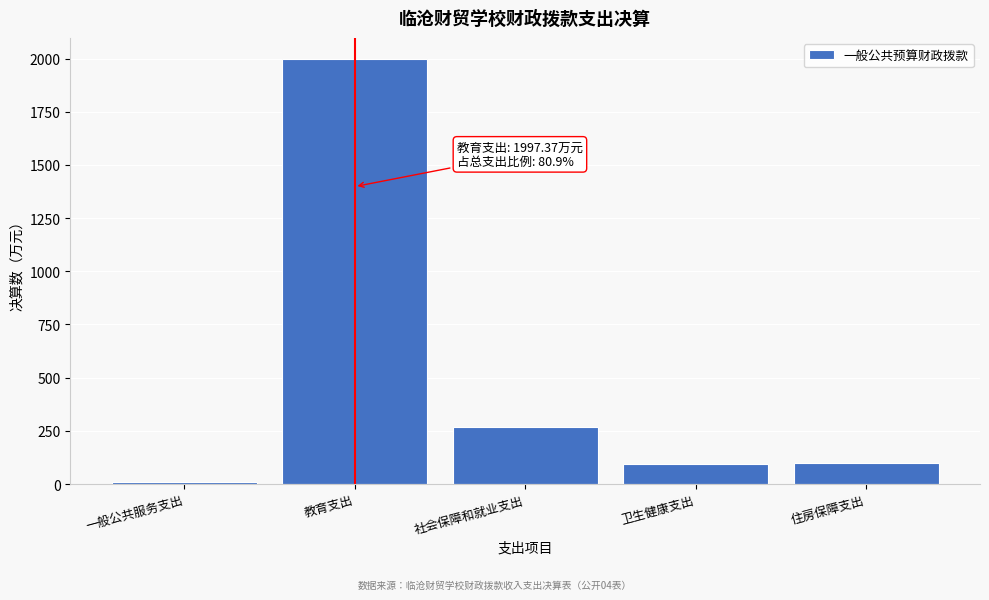

What value does the data have at 教育支出?

1997.4